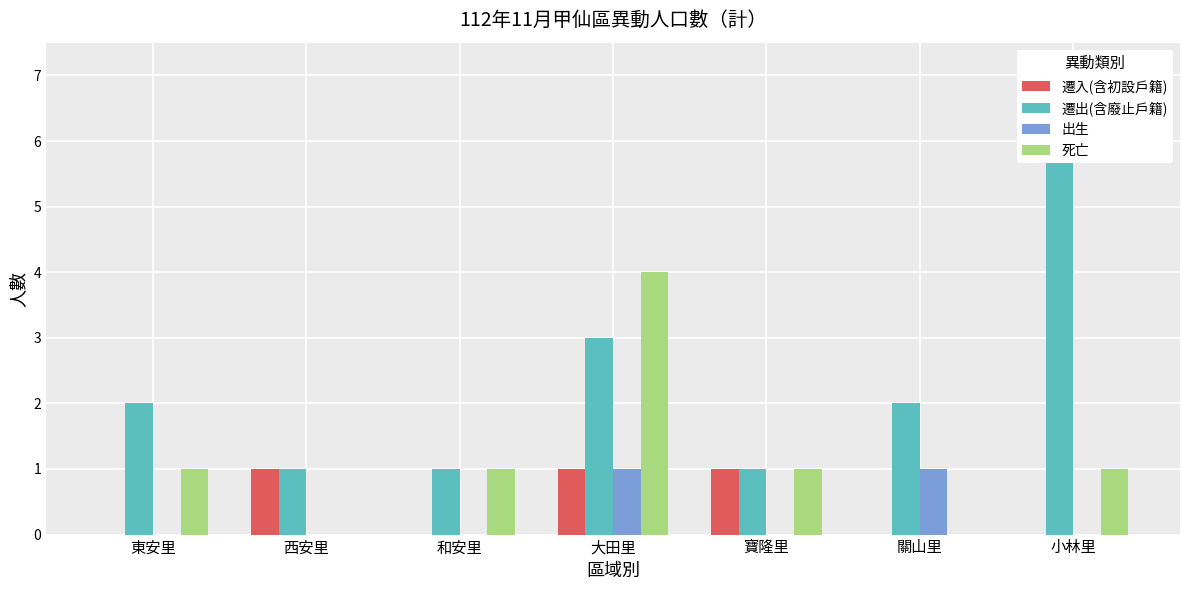

At which label is 遷出(含廢止戶籍) closest to 3?

大田里